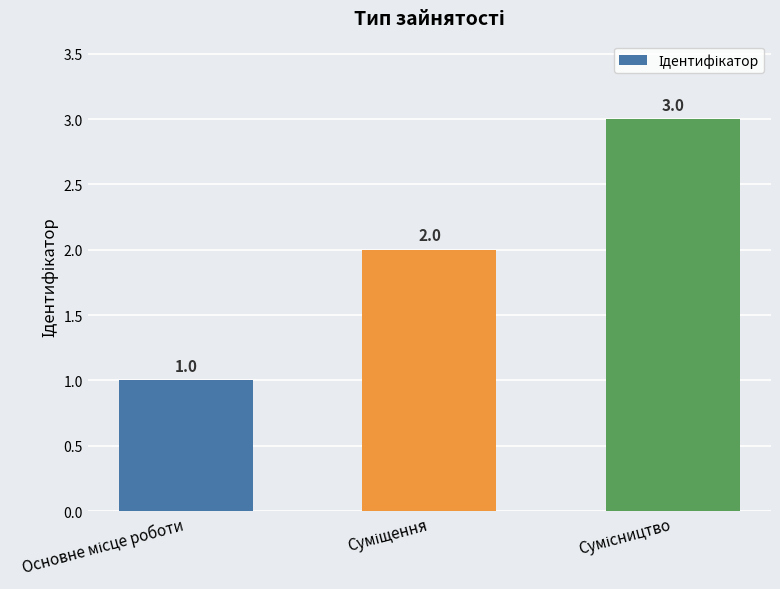

What is the maximum value shown in the chart?

3